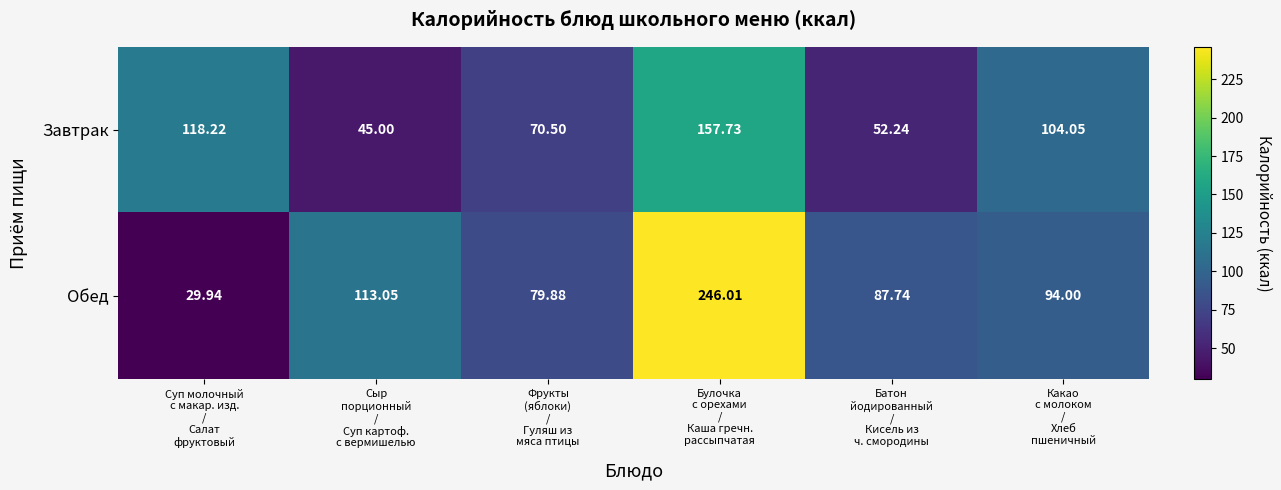

Which series has the largest total across all categories?

Обед